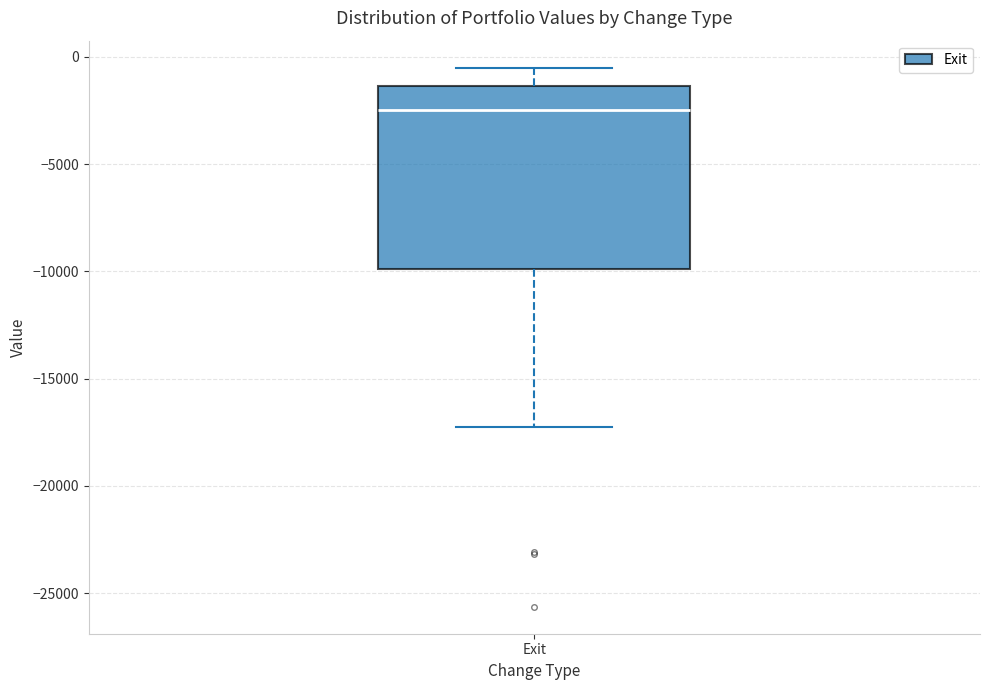

Where is the lower edge of the box for Exit on the y-axis? The values are not printed on the chart, so give them approximately, as read against the axis.

-10000